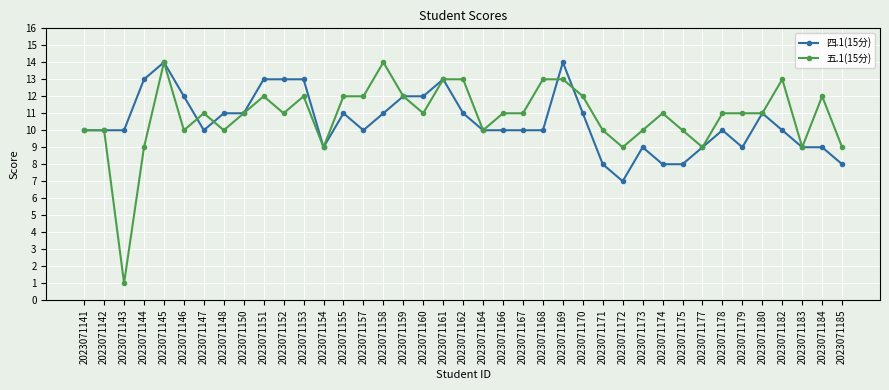

Does the chart display data point markers on the line(s)?

Yes